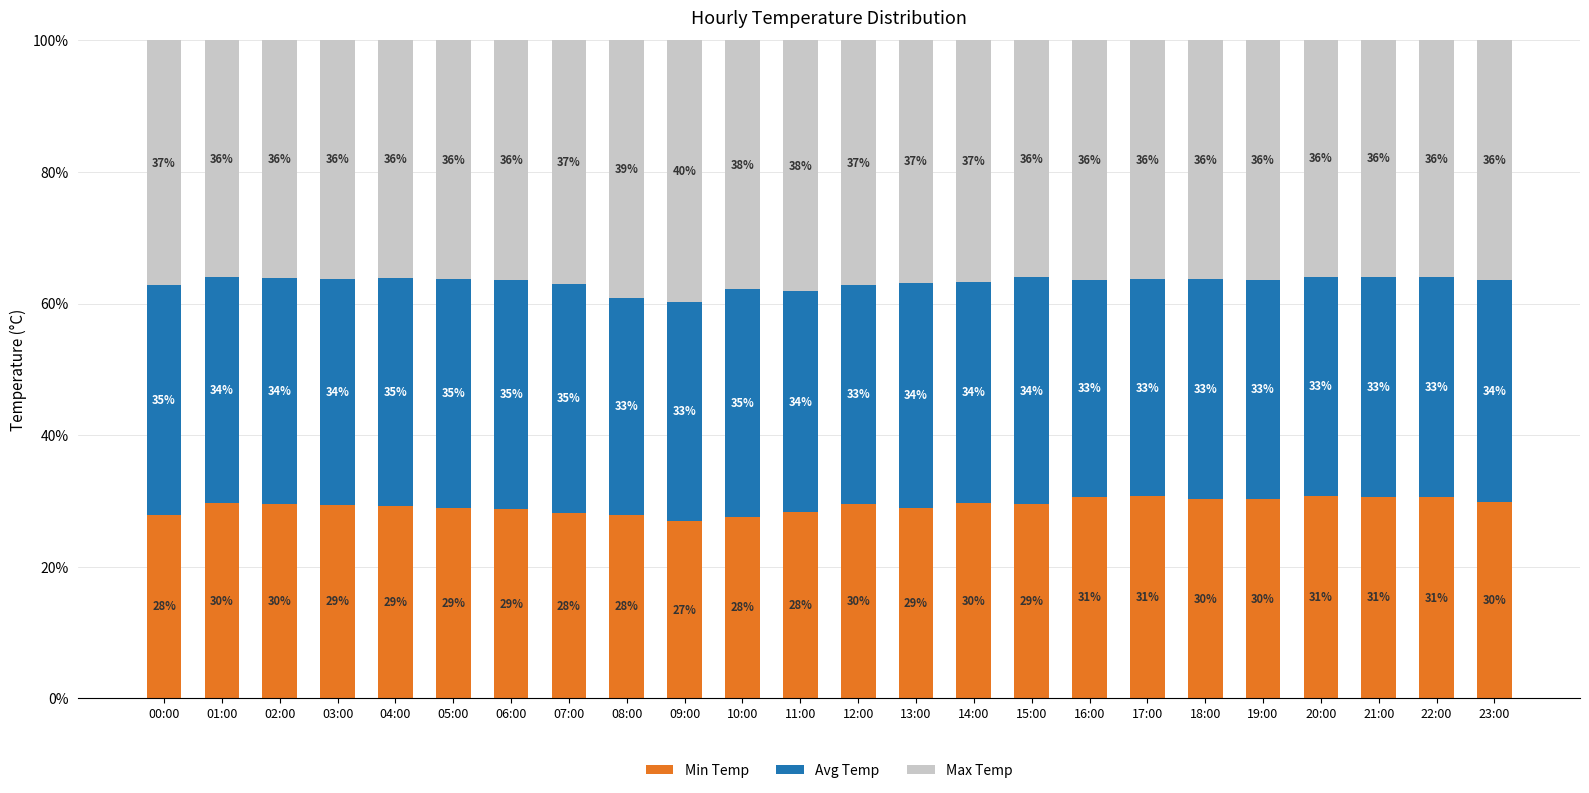

At which label does Min Temp reach its minimum?

09:00